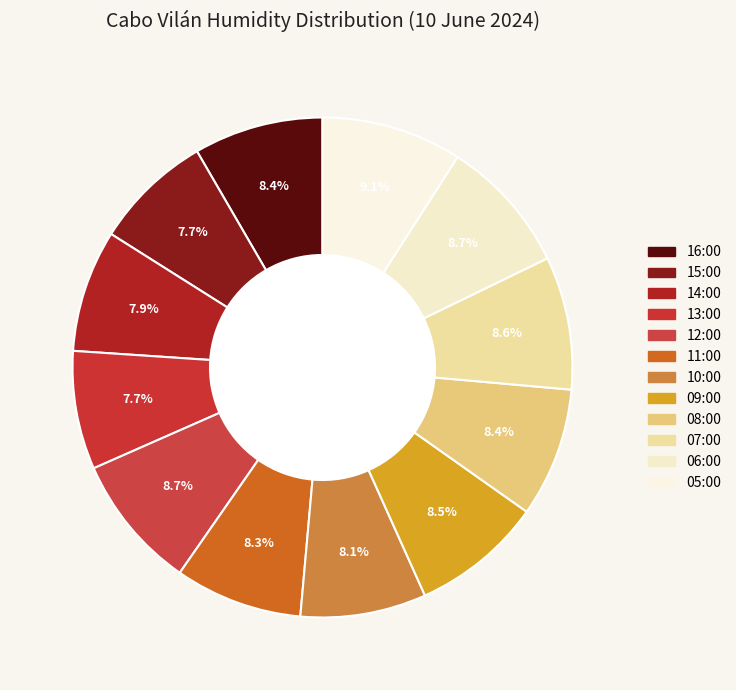

Which slice is the smallest?

15:00